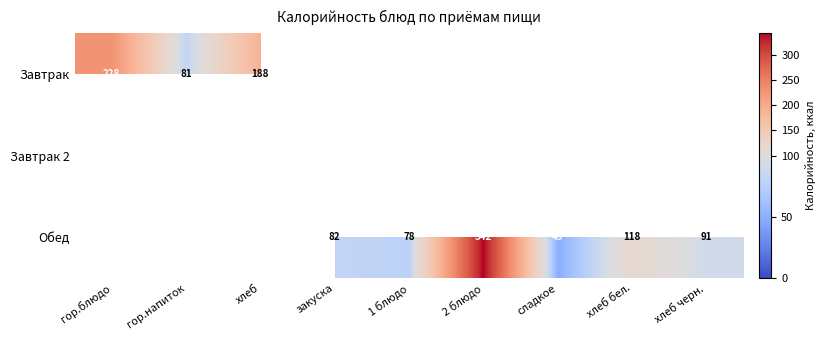

The Завтрак series shows 43 at гор.напиток. True or false?

False